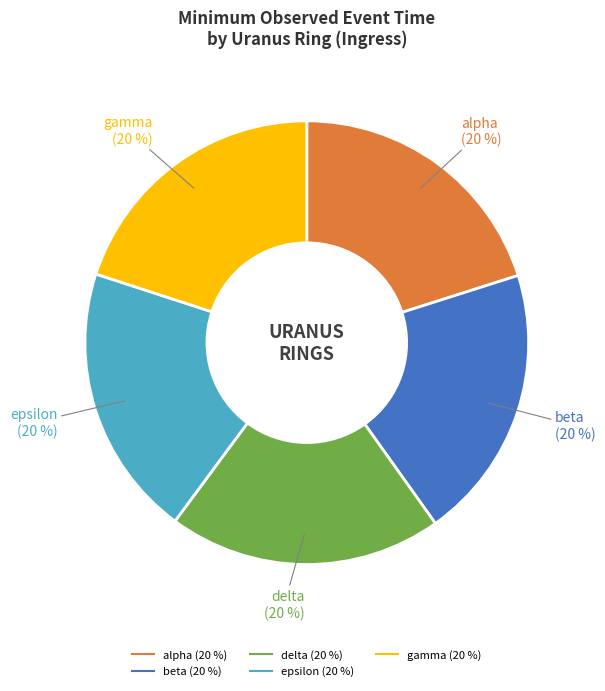

To the nearest percent, what is the average slice percentage?

20%